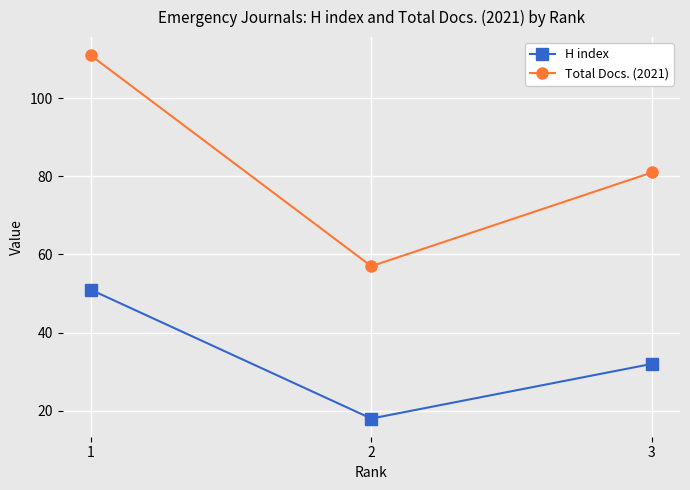

What is the minimum value shown in the chart?

18